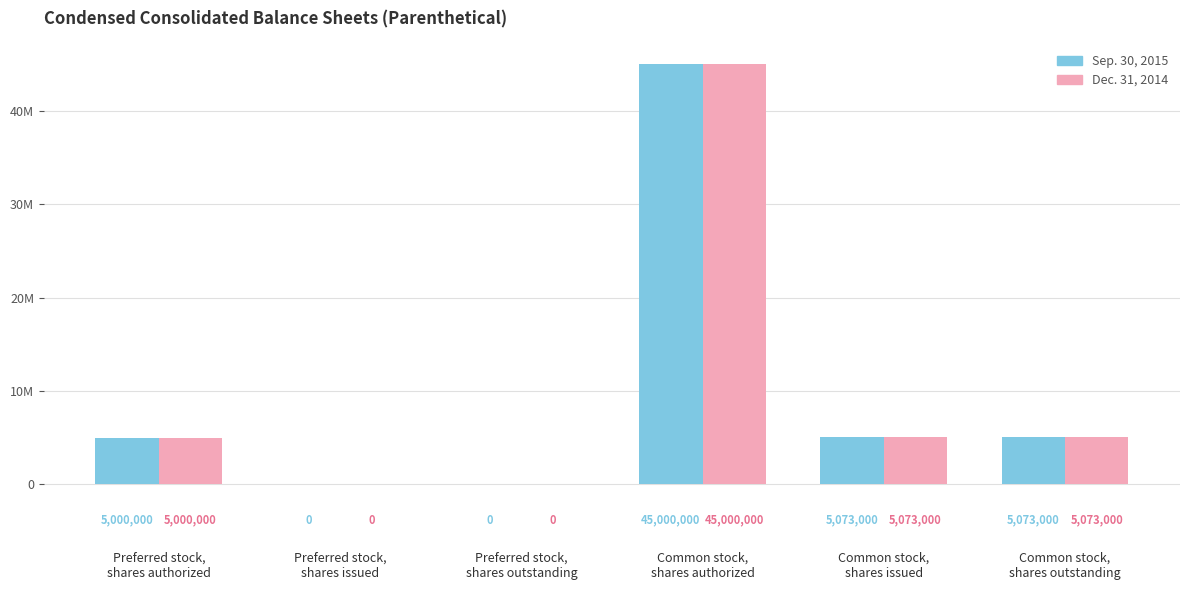

Is the value of Sep. 30, 2015 at Common stock,
shares outstanding greater than the value of Dec. 31, 2014 at Preferred stock,
shares issued?

Yes